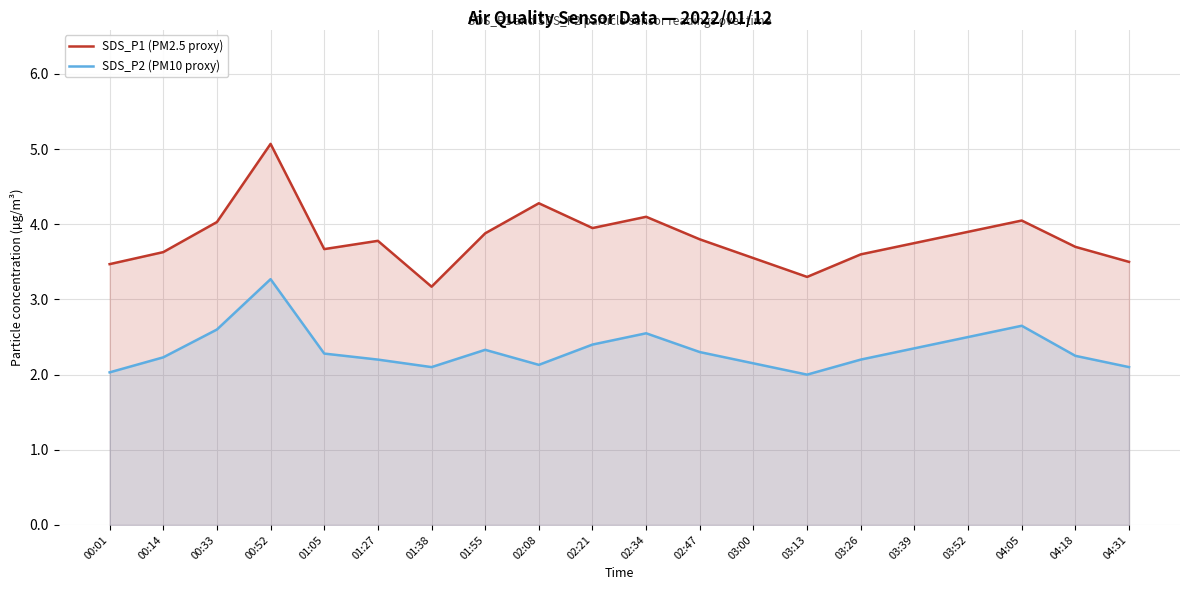

Reading left to right, extract all data points from this chart.

SDS_P1 (PM2.5 proxy): 3.5	3.6	4.0	5.1	3.7	3.8	3.2	3.9	4.3	4.0	4.1	3.8	3.5	3.3	3.6	3.8	3.9	4.0	3.7	3.5
SDS_P2 (PM10 proxy): 2.0	2.2	2.6	3.3	2.3	2.2	2.1	2.3	2.1	2.4	2.5	2.3	2.1	2.0	2.2	2.4	2.5	2.6	2.2	2.1